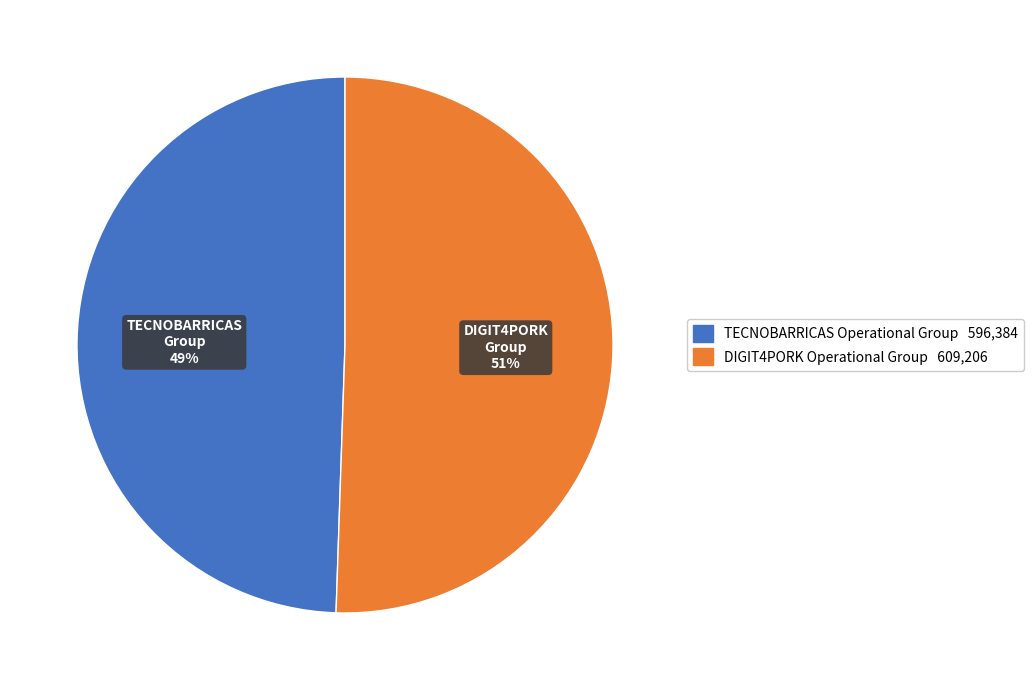

To the nearest percent, what is the combined percentage of DIGIT4PORK Operational Group and TECNOBARRICAS Operational Group?

100%